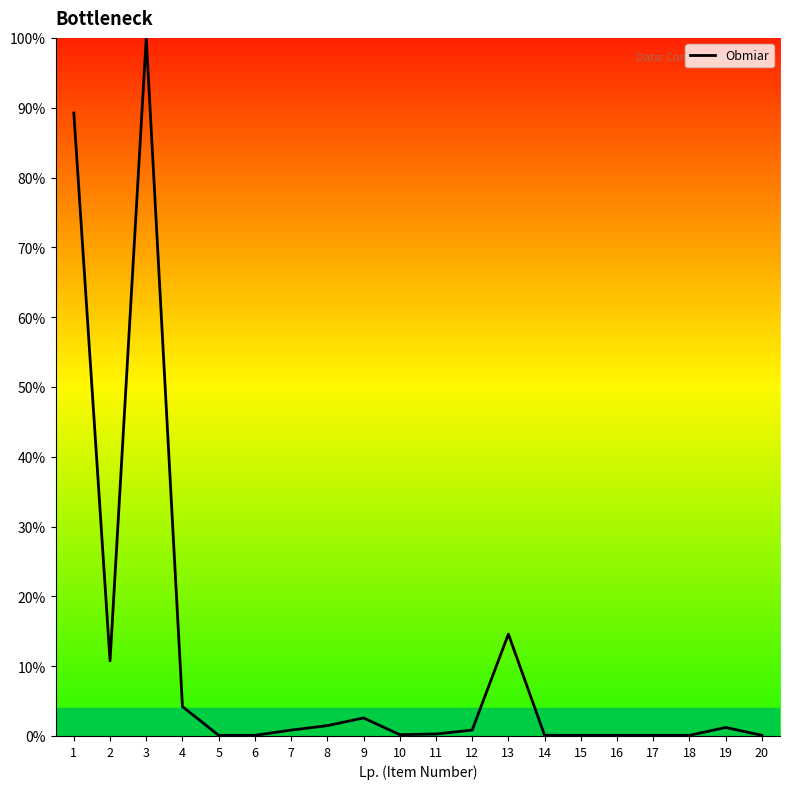

How many lines are shown in the chart?

1